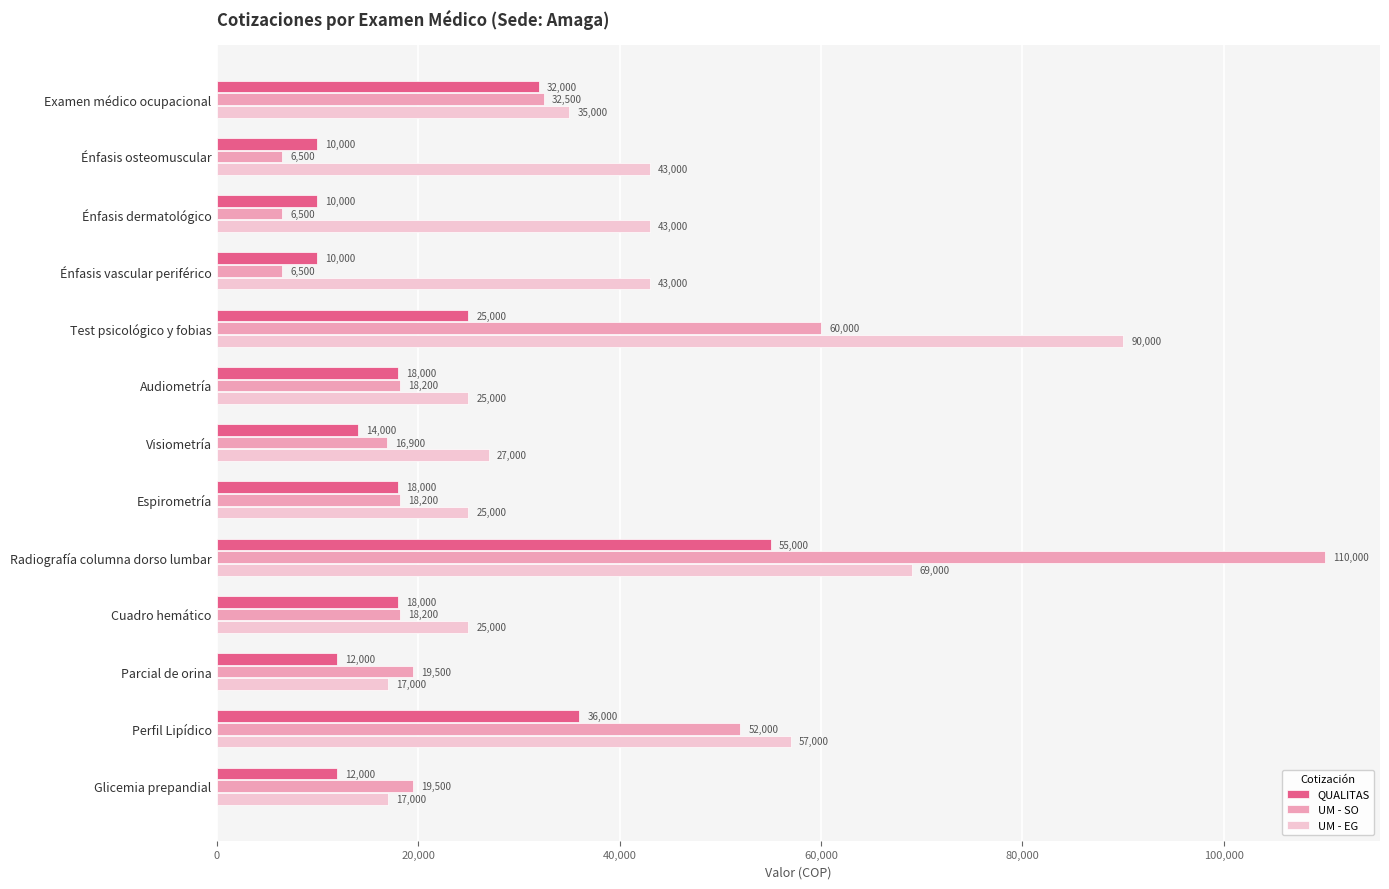

What is the approximate value of QUALITAS at Parcial de orina, to the nearest 50?

12000